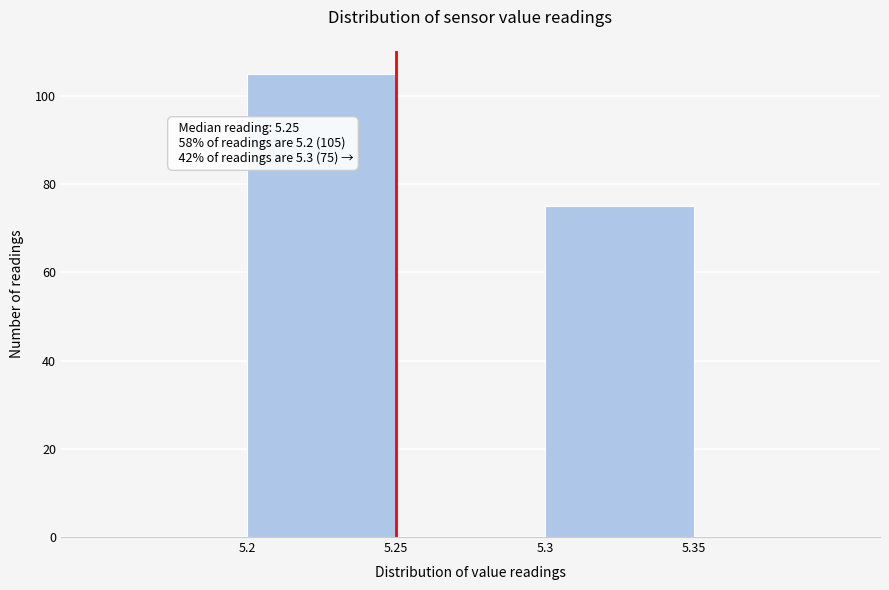

Which range on the x-axis has the tallest bar?

5.20 to 5.25